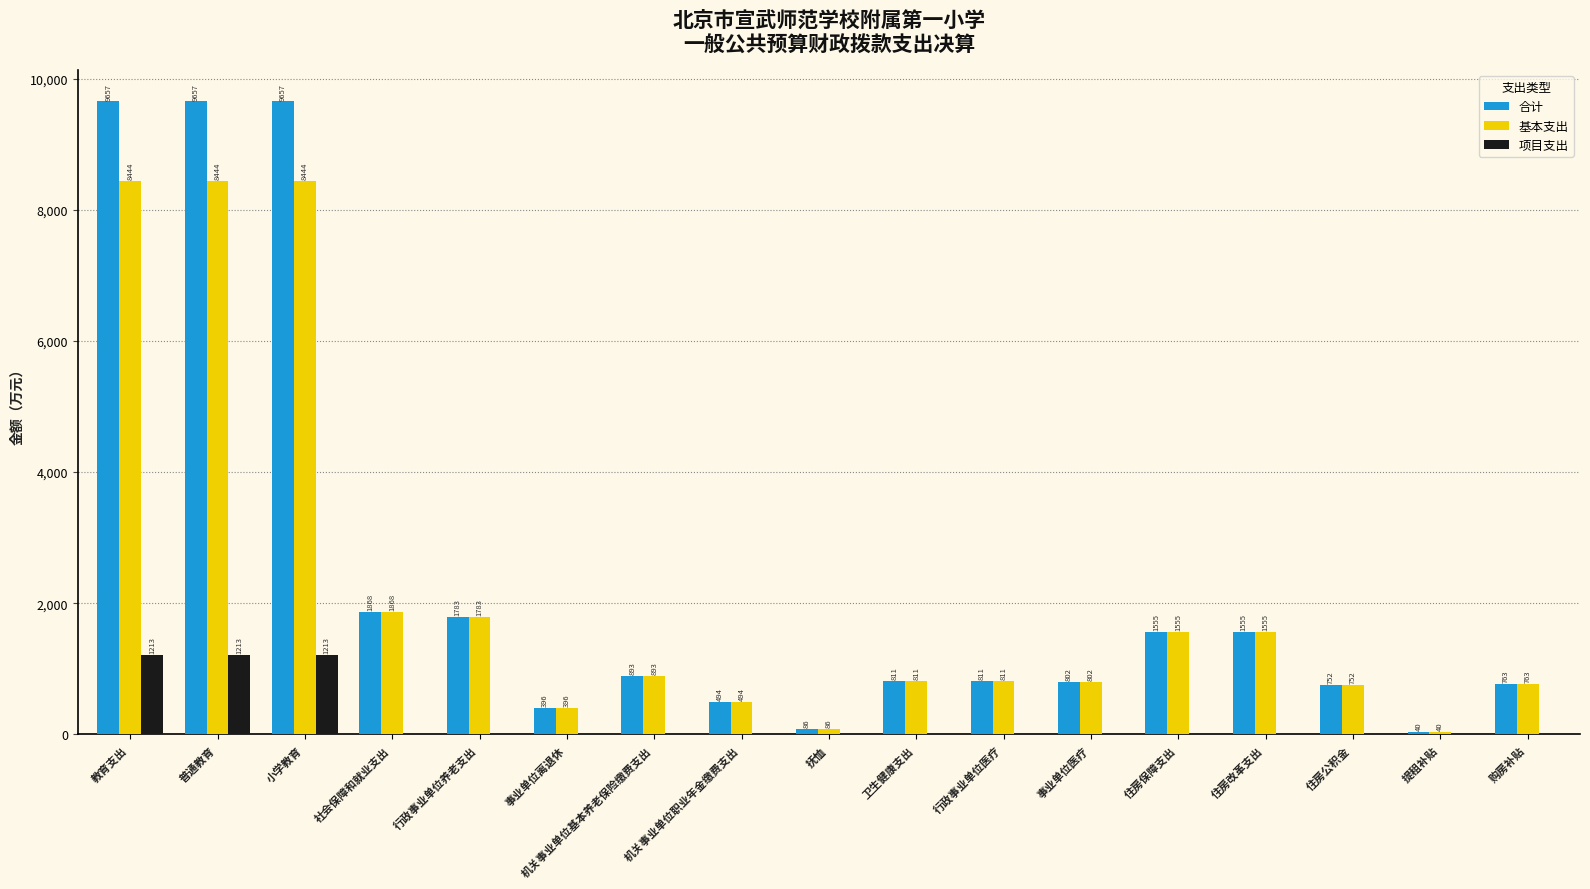

Does the chart contain stacked bars?

No